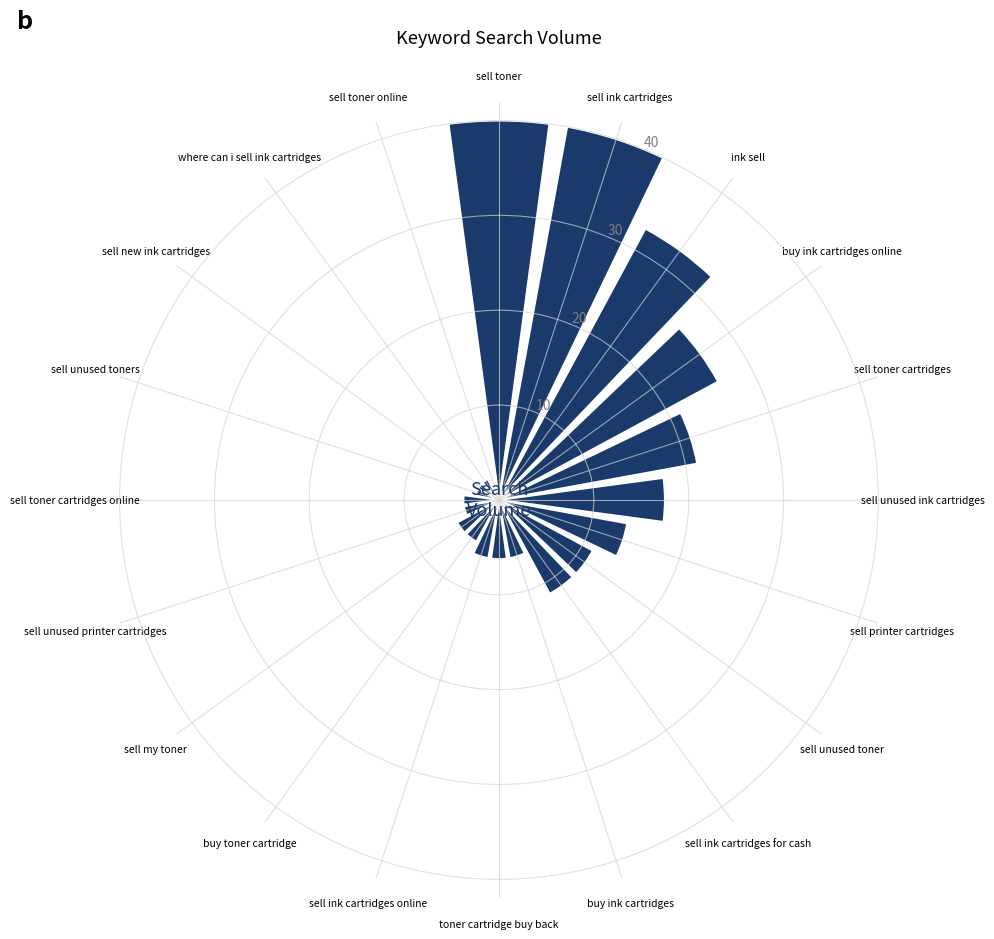

What is the maximum value shown in the chart?

40.0